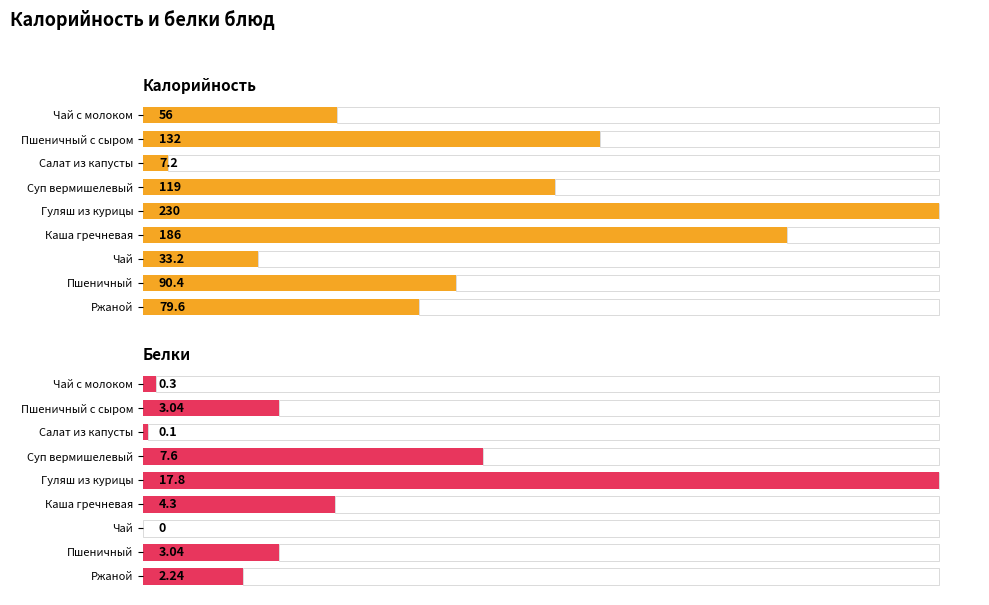

True or false: Калорийность has a value of 79.6 at Ржаной.

True